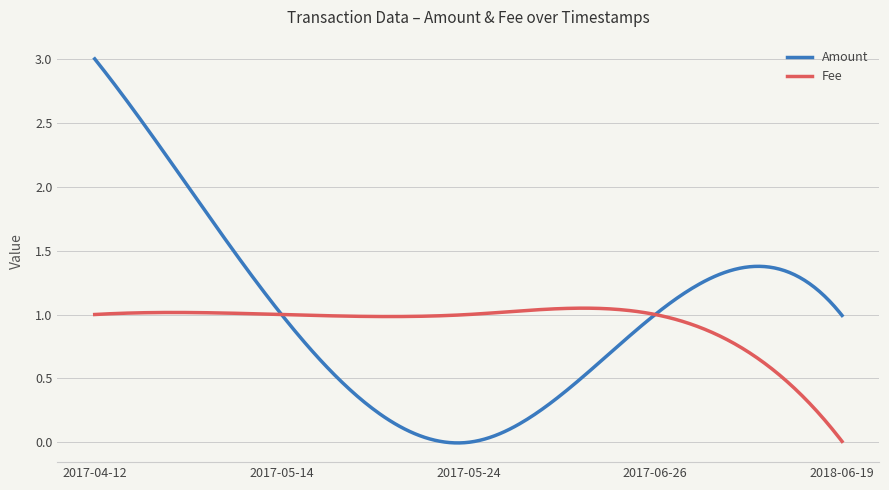

Which series has the largest range (max minus min)?

Amount